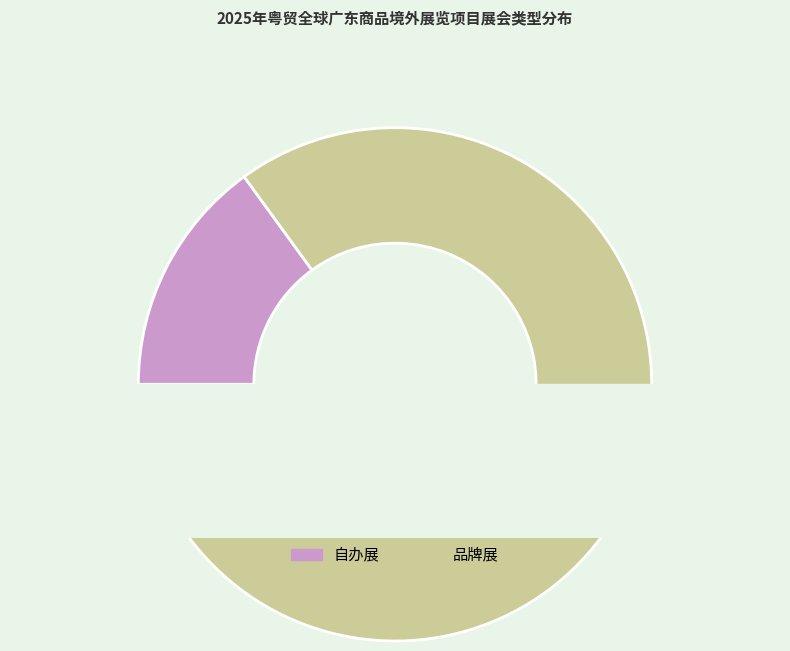

Combined, do 自办展 and 品牌展 account for over 50%?

Yes